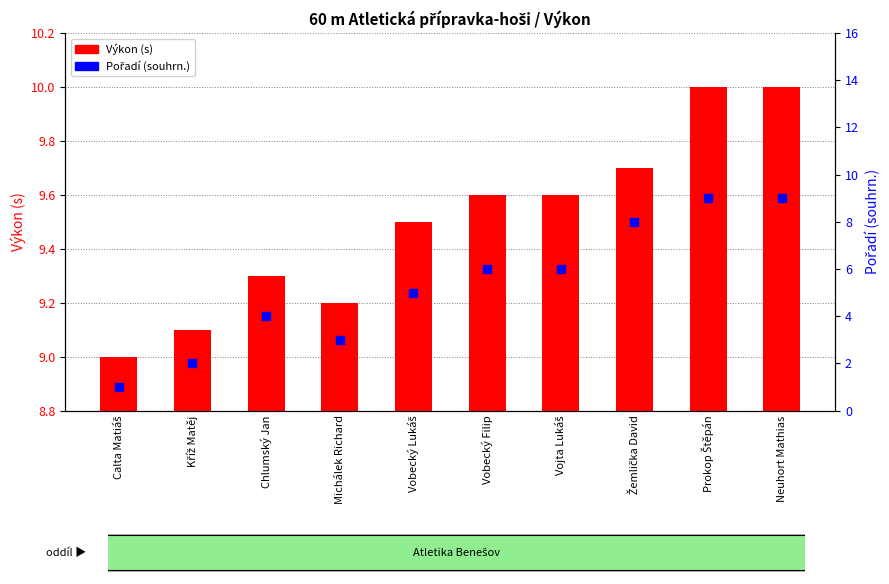

Which series has the widest spread of Y values?

Pořadí (souhrn.)